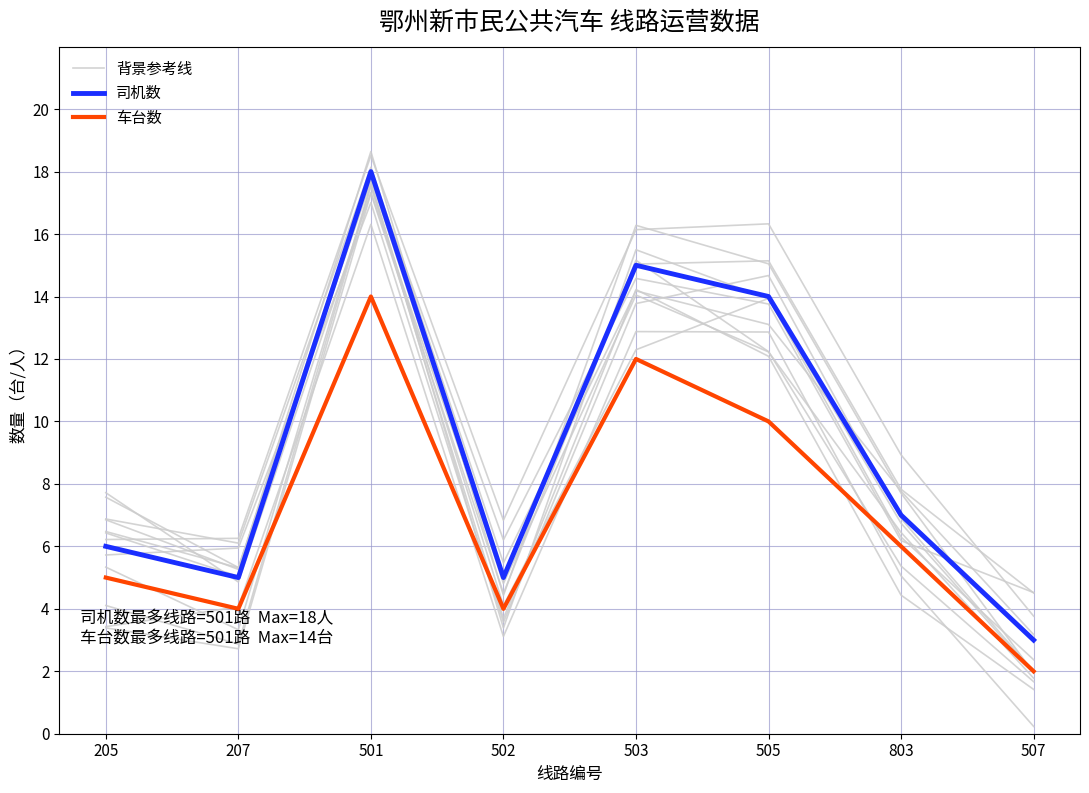

The value of 司机数 at 205 is 9.4. True or false?

False